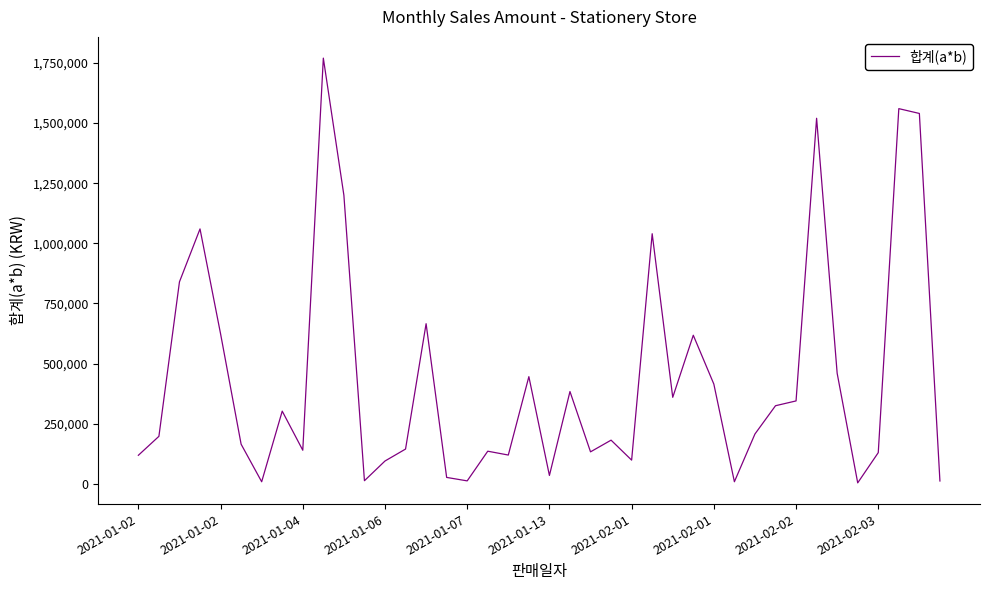

What is the greatest value displayed?

1770000